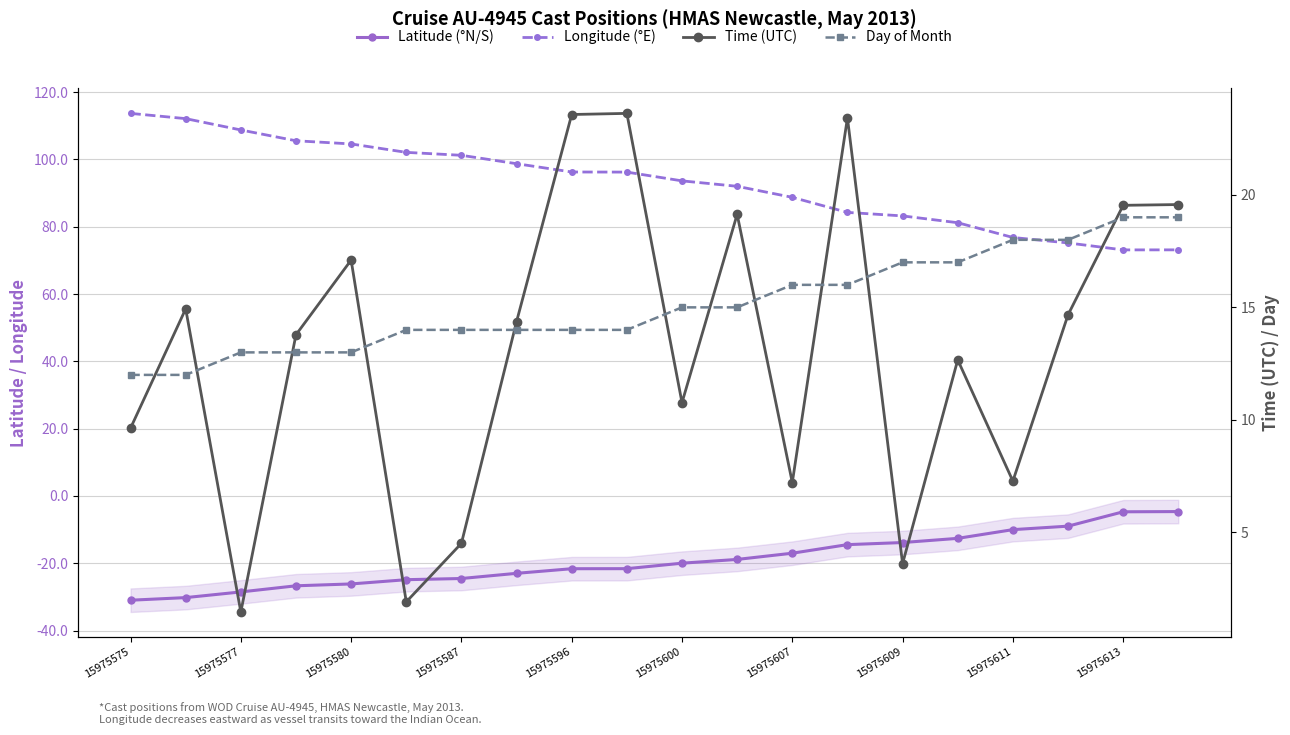

True or false: Latitude (°N/S) has a value of -37.8 at 15975587.

False